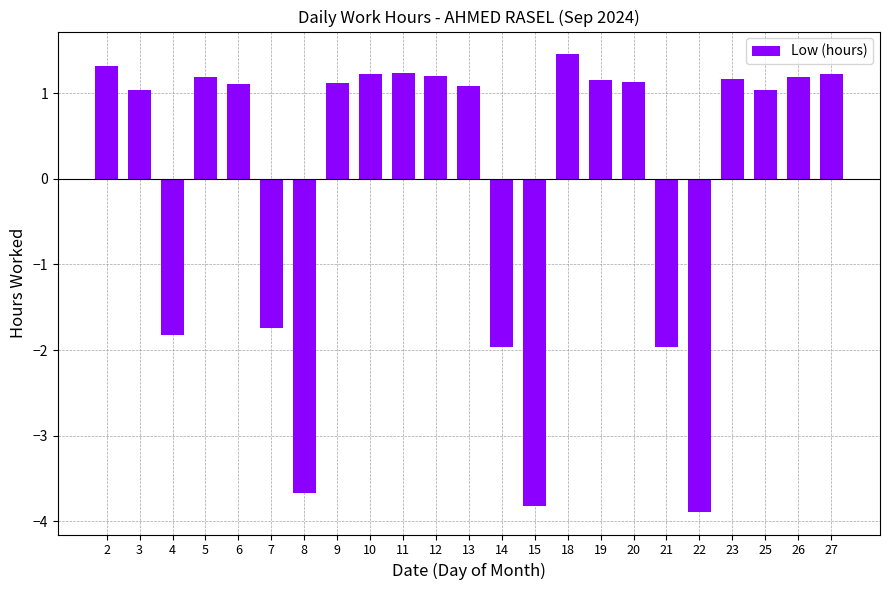

Which label corresponds to the largest value in the chart?

18